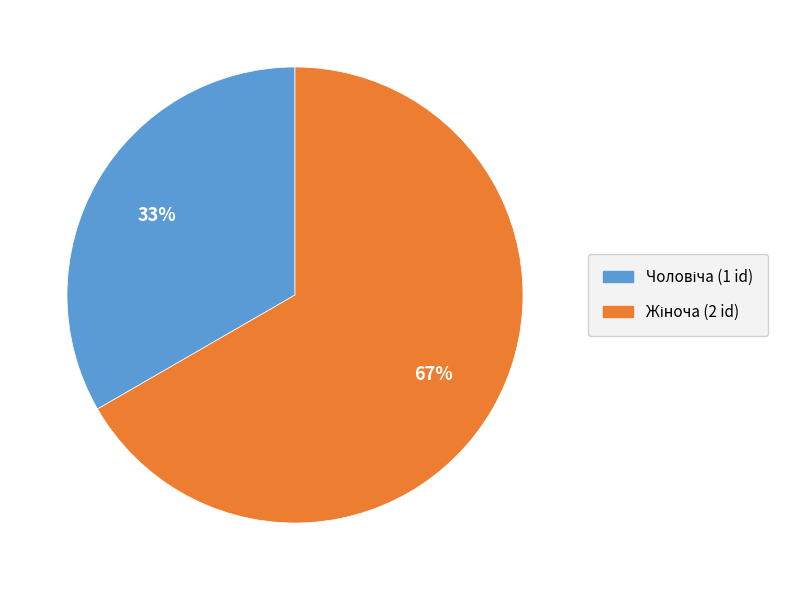

To the nearest percent, what is the average slice percentage?

50%